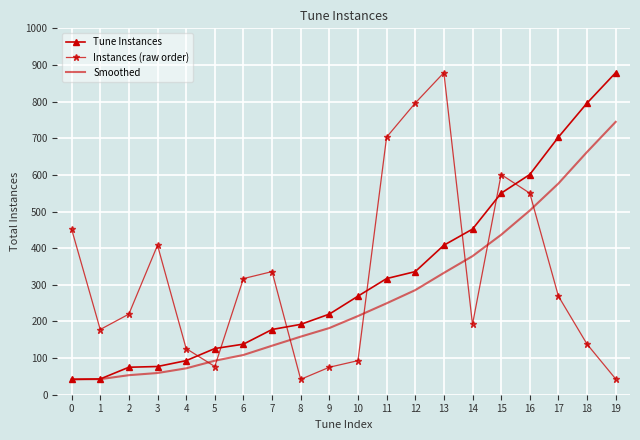

True or false: Smoothed and Instances (raw order) intersect in this chart.

True